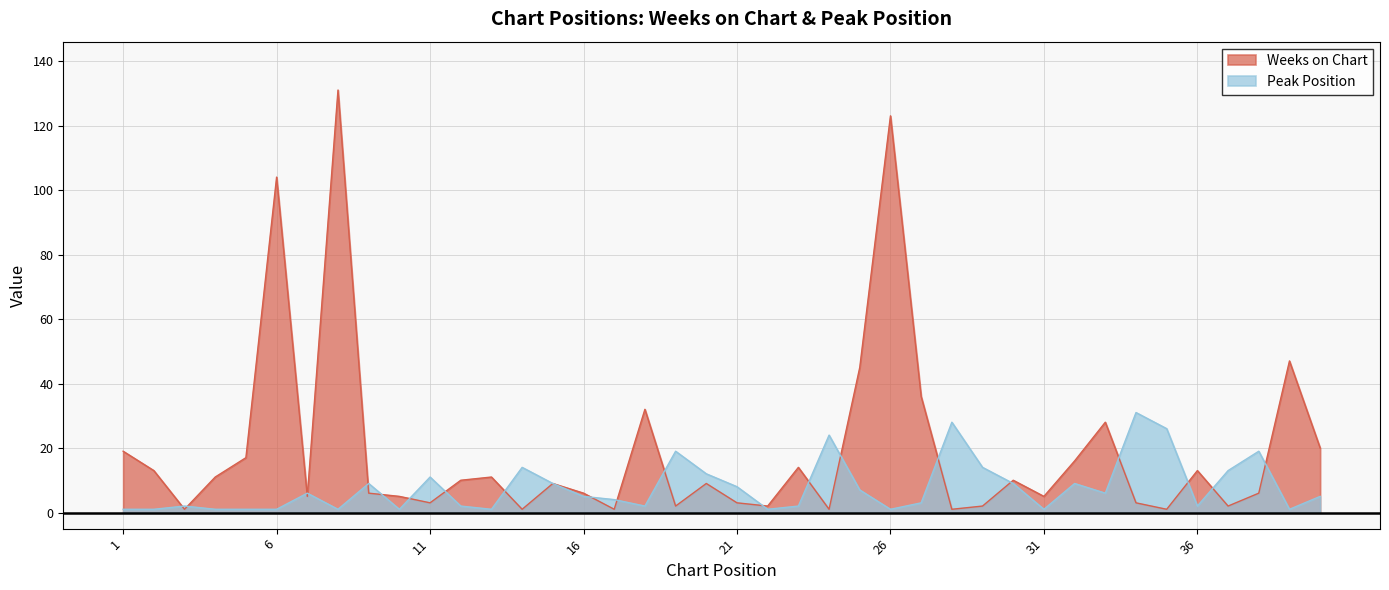

Reading left to right, extract all data points from this chart.

Weeks on Chart: 1=19	2=13	3=1	4=11	5=17	6=104	7=5	8=131	9=6	10=5	11=3	12=10	13=11	14=1	15=9	16=6	17=1	18=32	19=2	20=9	21=3	22=2	23=14	24=1	25=45	26=123	27=36	28=1	29=2	30=10	31=5	32=16	33=28	34=3	35=1	36=13	37=2	38=6	39=47	40=20
Peak Position: 1=1	2=1	3=2	4=1	5=1	6=1	7=6	8=1	9=9	10=1	11=11	12=2	13=1	14=14	15=9	16=5	17=4	18=2	19=19	20=12	21=8	22=1	23=2	24=24	25=7	26=1	27=3	28=28	29=14	30=9	31=1	32=9	33=6	34=31	35=26	36=2	37=13	38=19	39=1	40=5